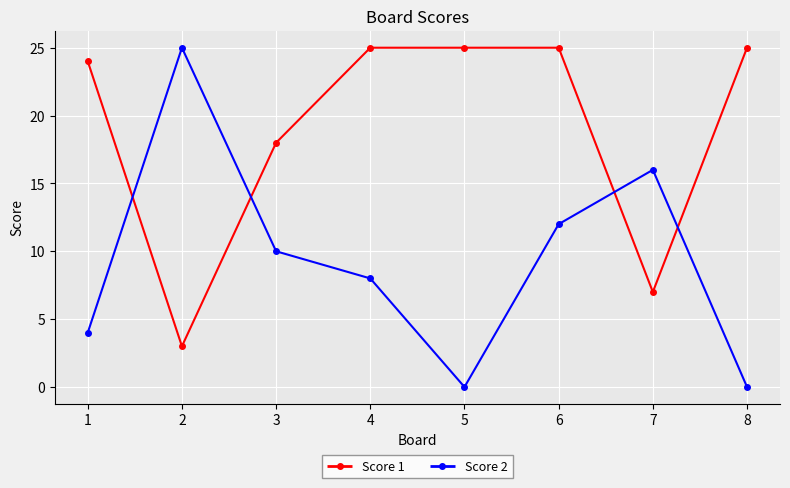

Does the chart display data point markers on the line(s)?

Yes